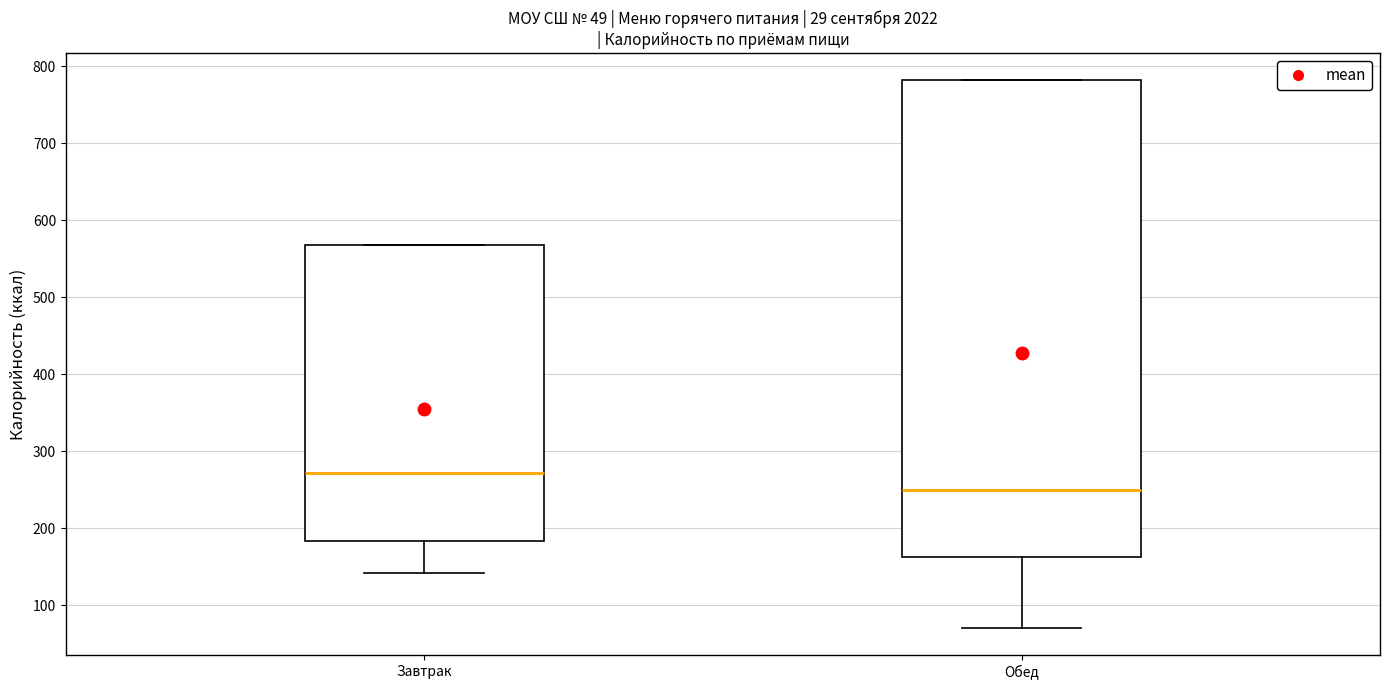

Which box is the tallest, from its lower edge to its upper edge?

Обед